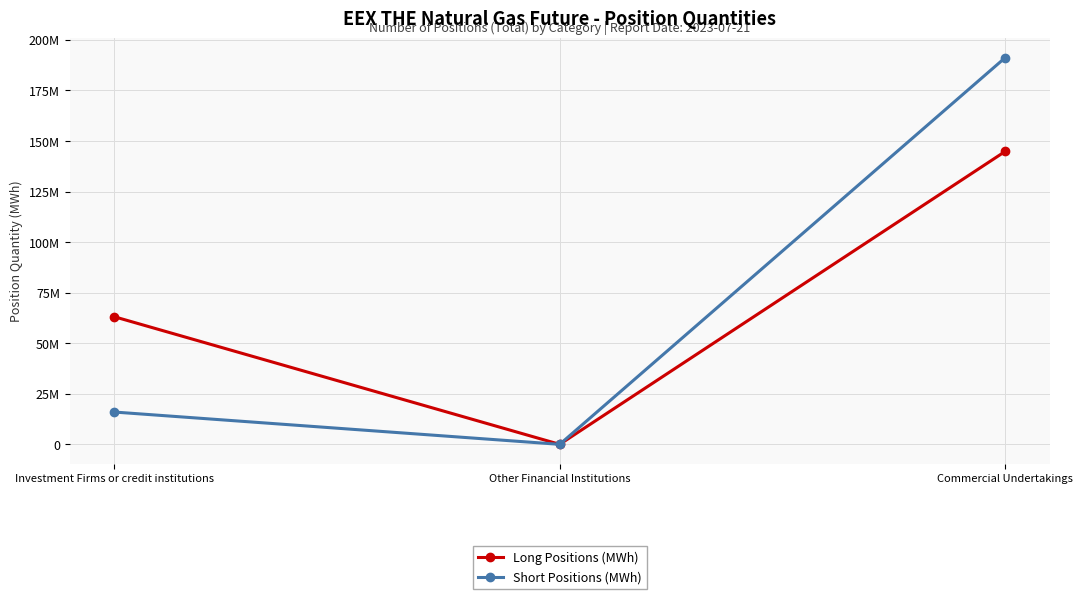

Read the Long Positions (MWh) value at Commercial Undertakings, to the nearest 100.

144863200